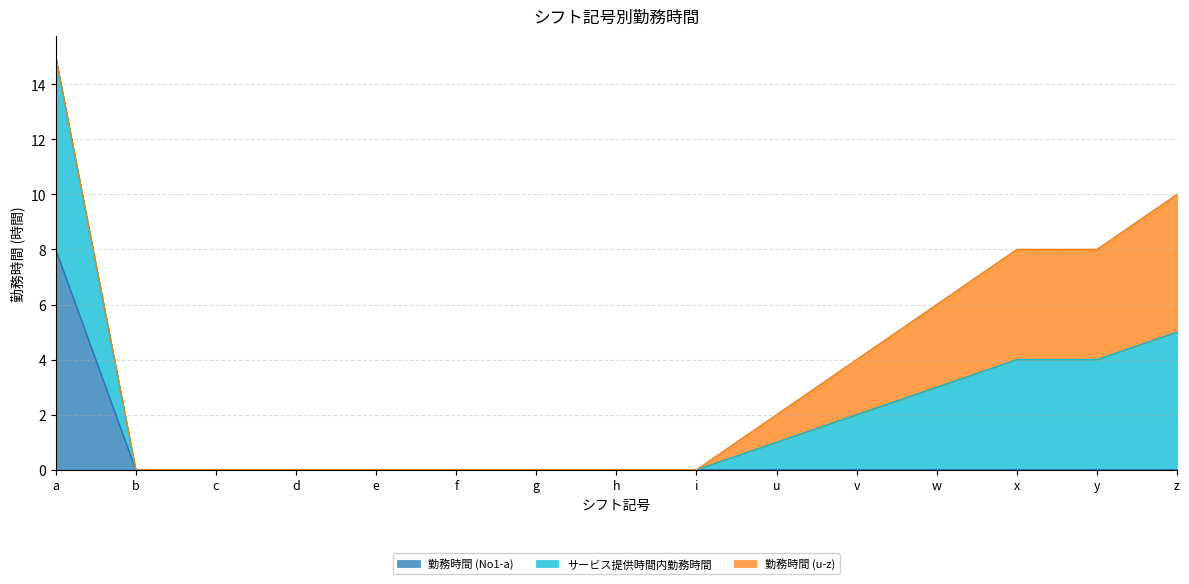

What are all the series names shown in the legend?

勤務時間 (No1-a), サービス提供時間内勤務時間, 勤務時間 (u-z)